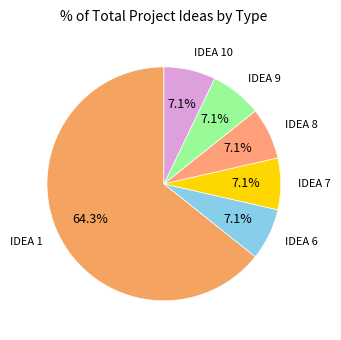

Is there a majority slice in this chart?

Yes